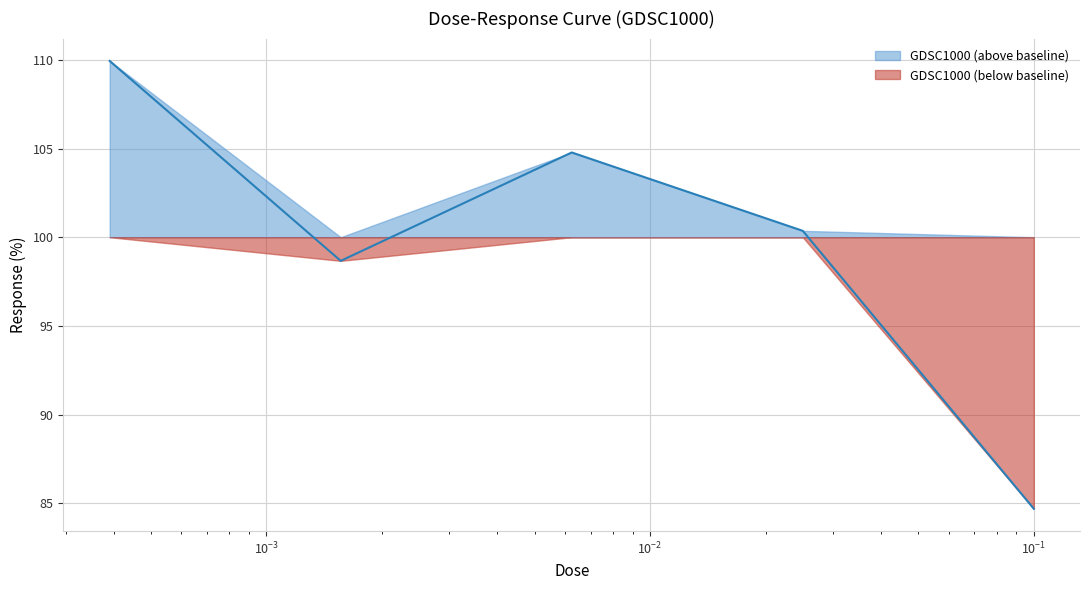

What is the difference between the maximum and minimum values in the GDSC1000 (above baseline) series?

9.9